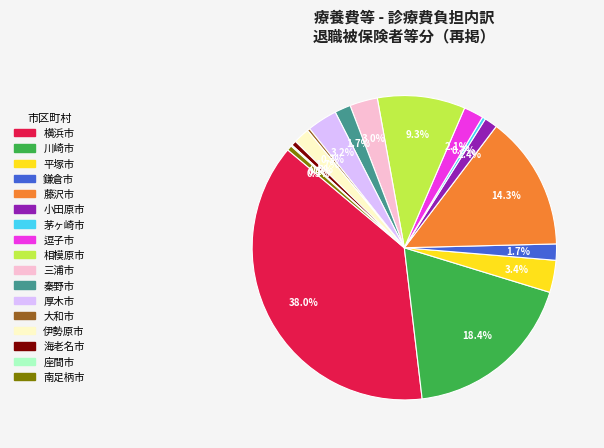

Is there any slice that represents more than half of the pie?

No